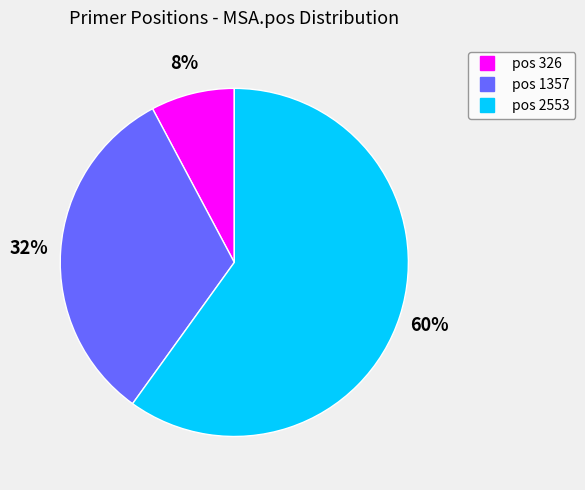

Does any single category account for the majority?

Yes